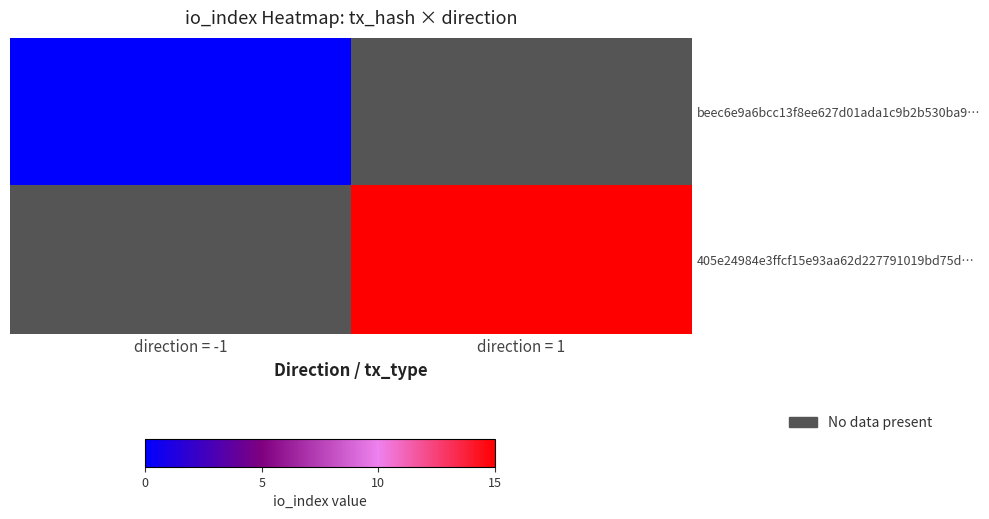

What is the maximum value shown in the chart?

15.0